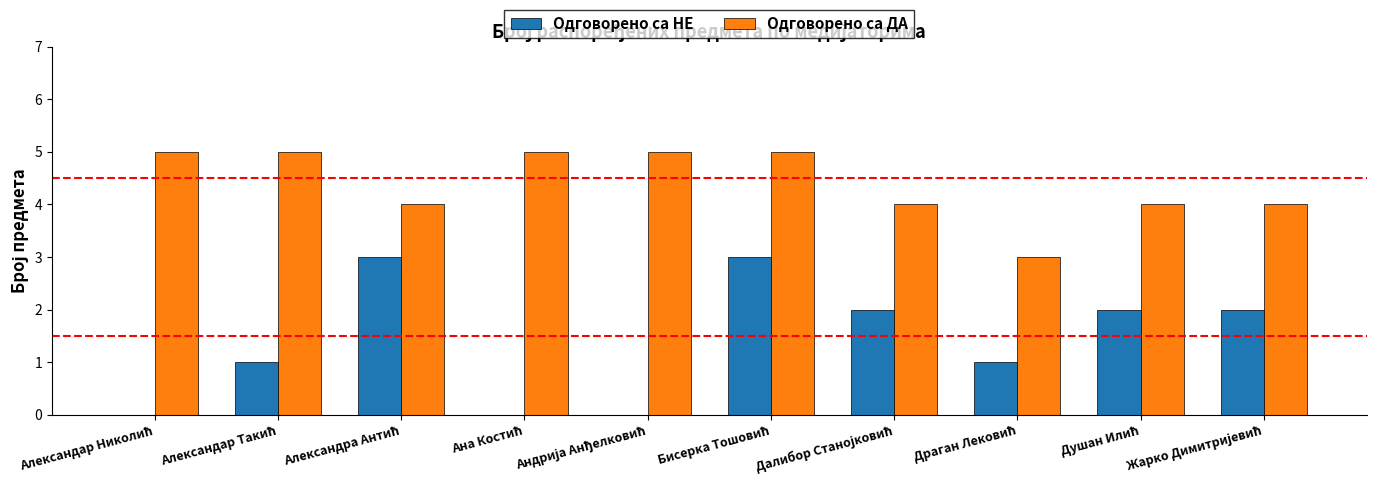

Reading left to right, transcribe all the data shown in this chart.

Одговорено са НЕ: 0	1	3	0	0	3	2	1	2	2
Одговорено са ДА: 5	5	4	5	5	5	4	3	4	4